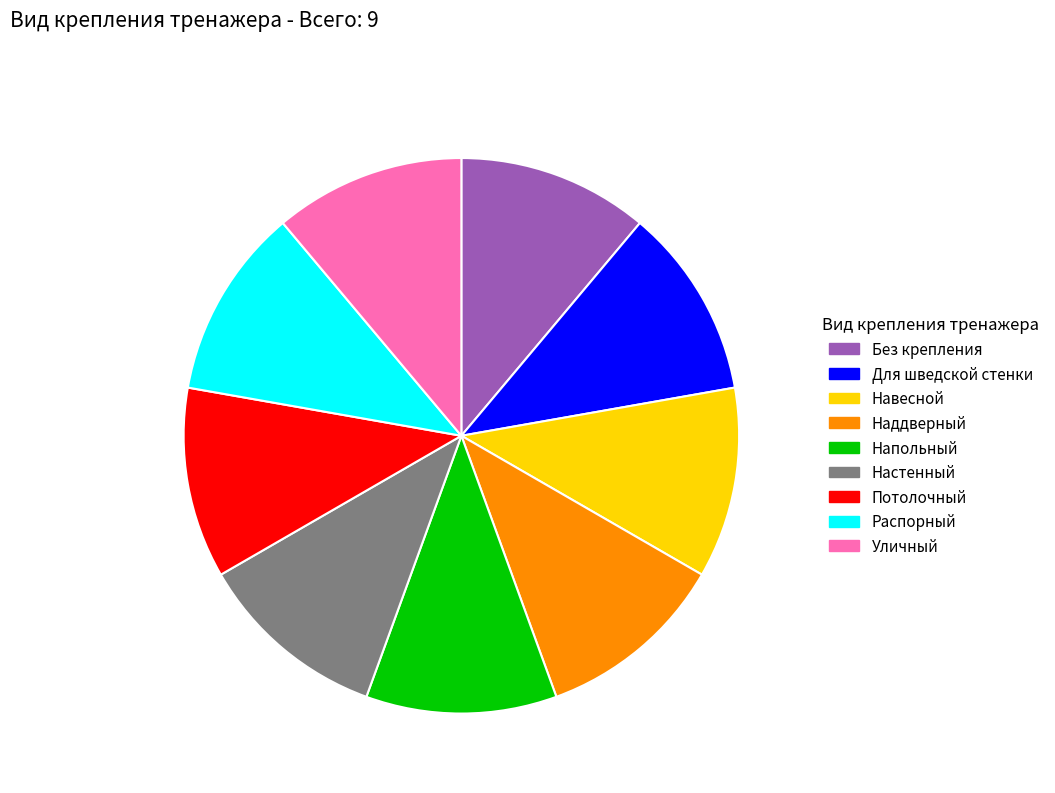

Is Потолочный the majority of the pie?

No